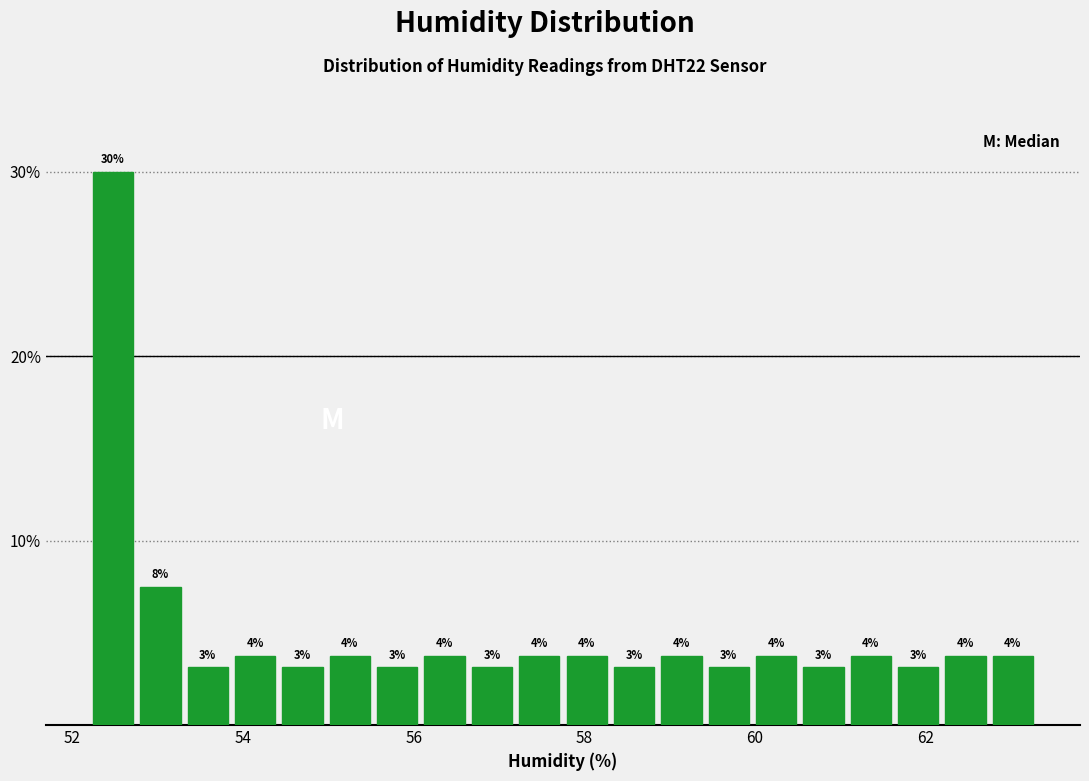

Around what value on the x-axis is the tallest bar? Give the approximate position of its centre, as read against the axis.

52.4